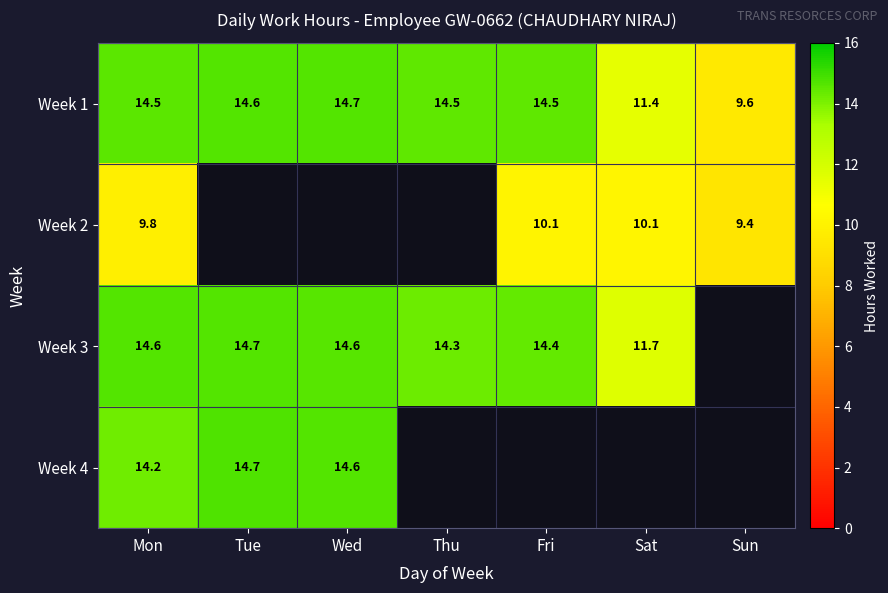

At which category is the sum across all series the highest?

Mon